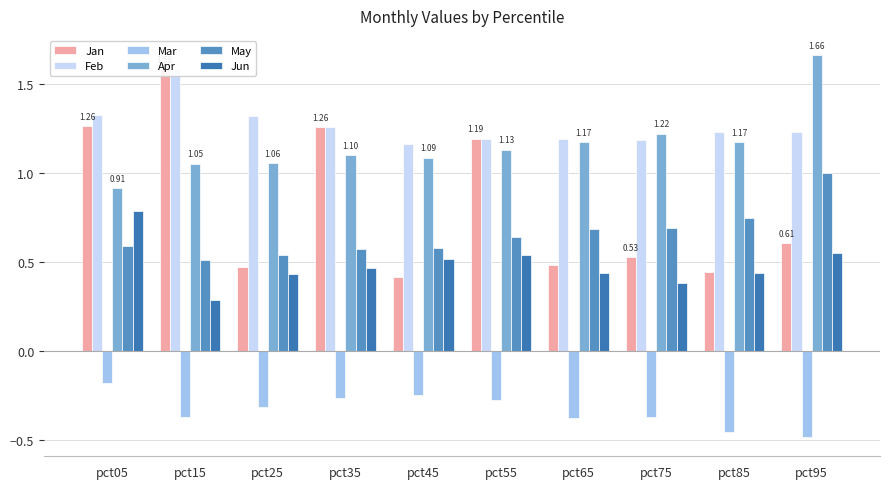

True or false: Feb has a value of 1.3 at pct35.

True